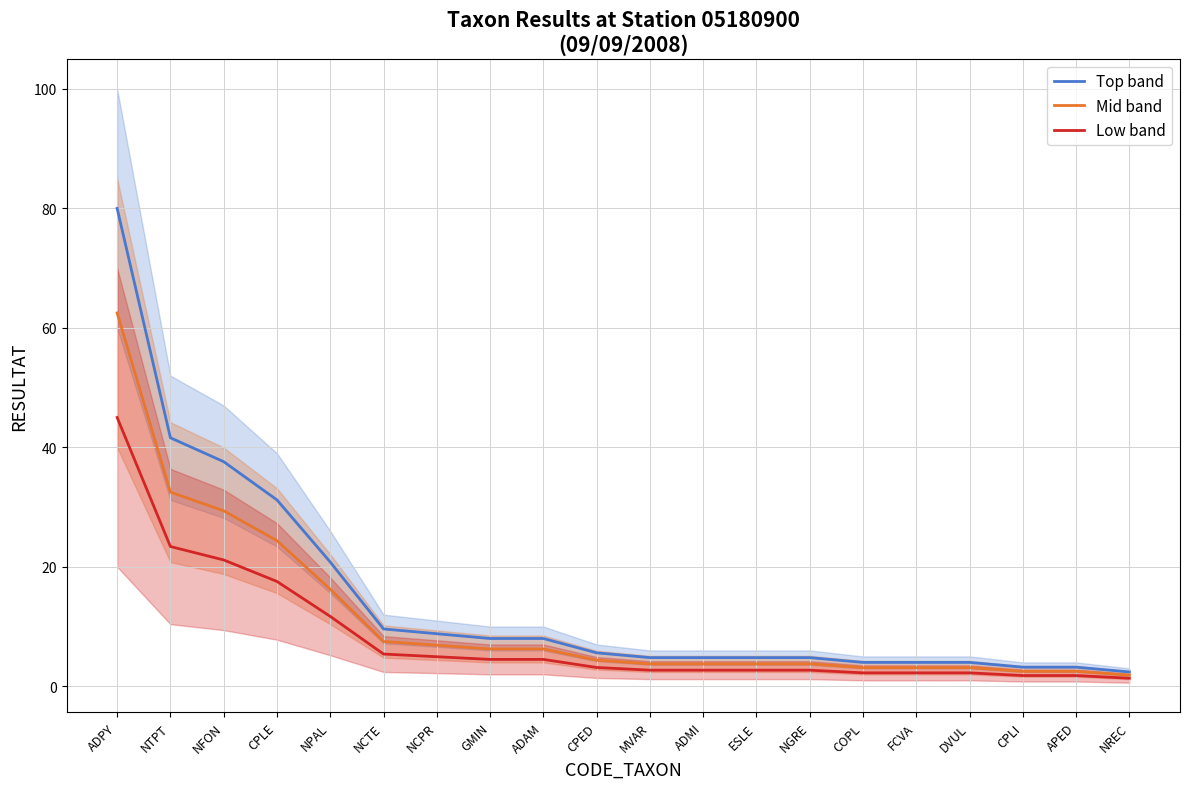

The Top band series shows 56.0 at NTPT. True or false?

False